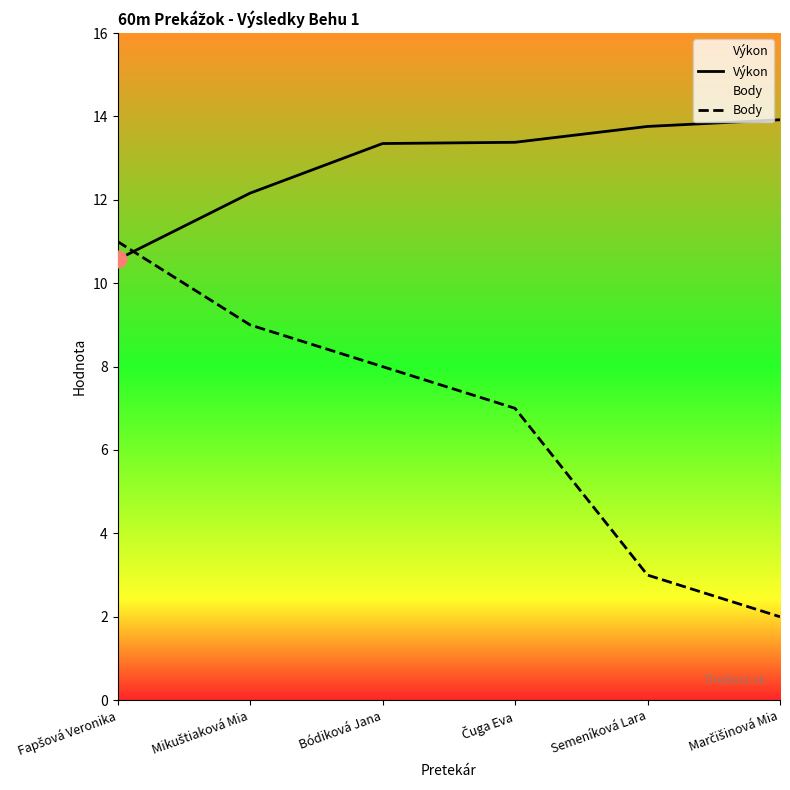

How many times do Body and Výkon cross each other?

1